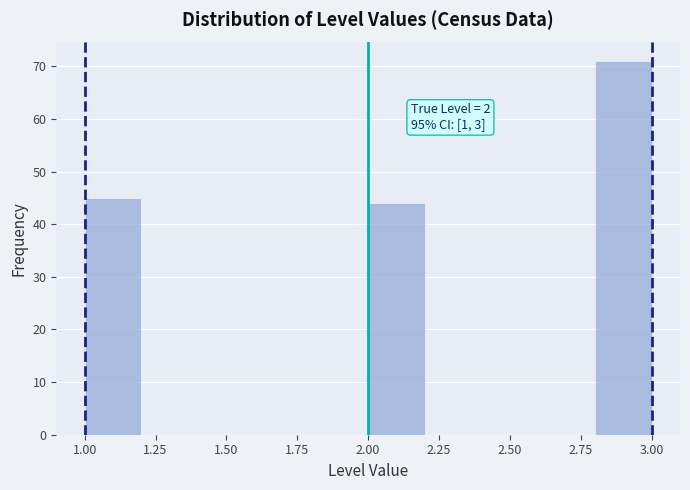

Which range on the x-axis has the tallest bar?

2.8 to 3.0